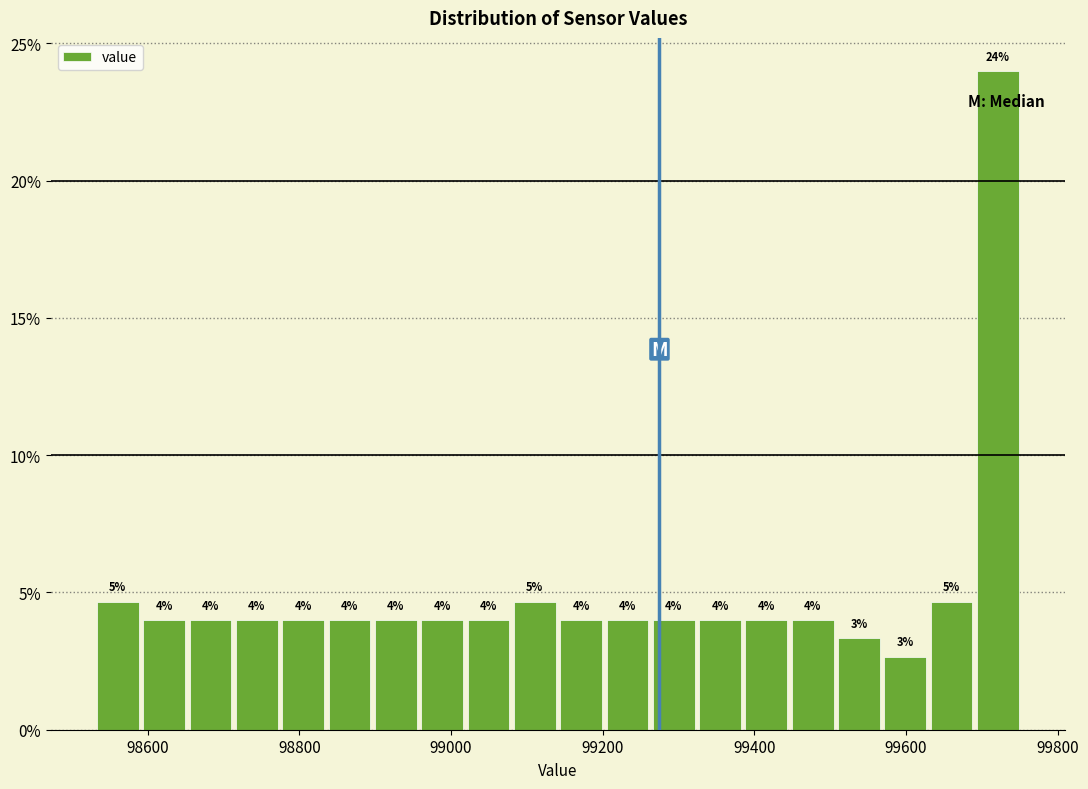

Around what value on the x-axis is the tallest bar? Give the approximate position of its centre, as read against the axis.

99720